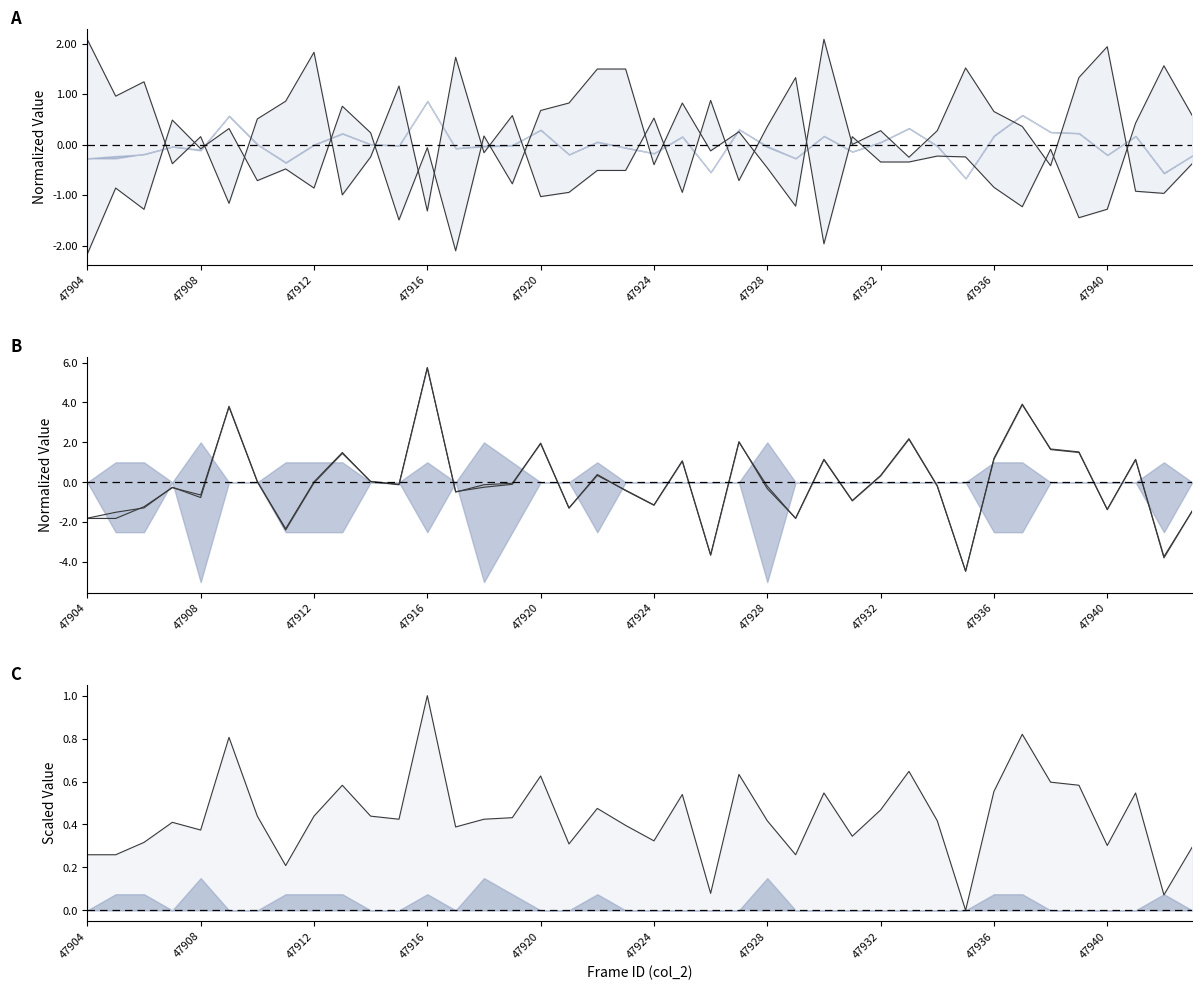

What is the total value across all series at 37?

1.2